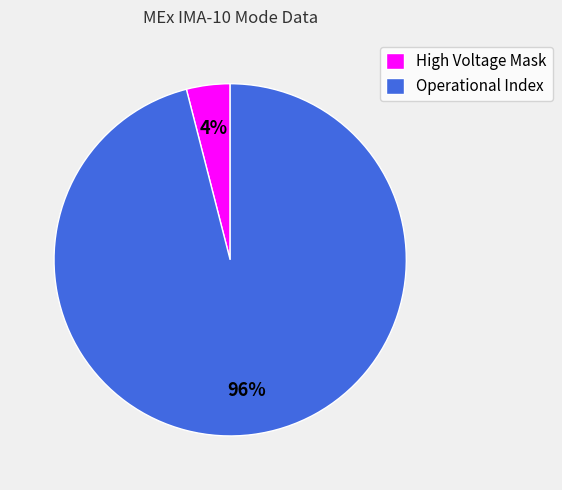

Combined, do High Voltage Mask and Operational Index account for over 50%?

Yes